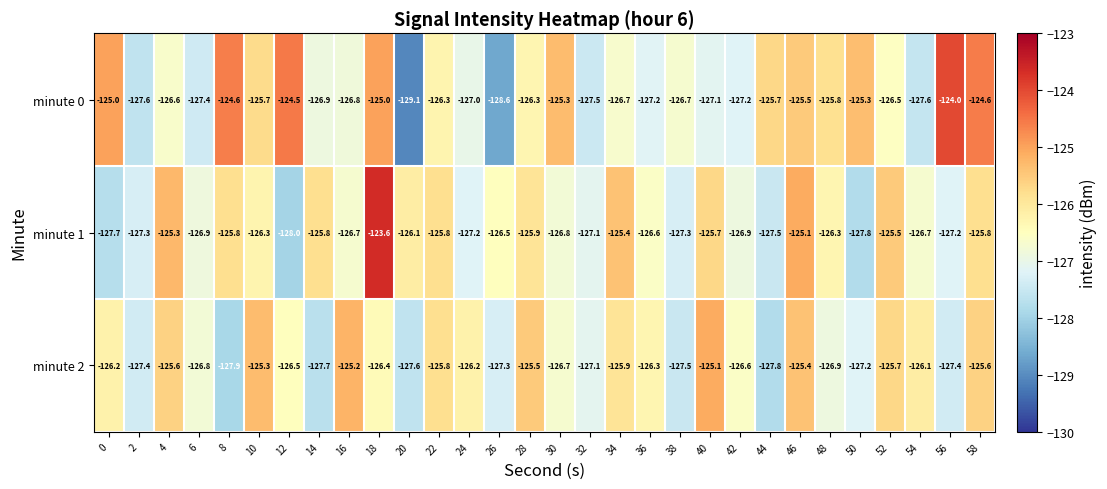

How many series are shown in this chart?

3